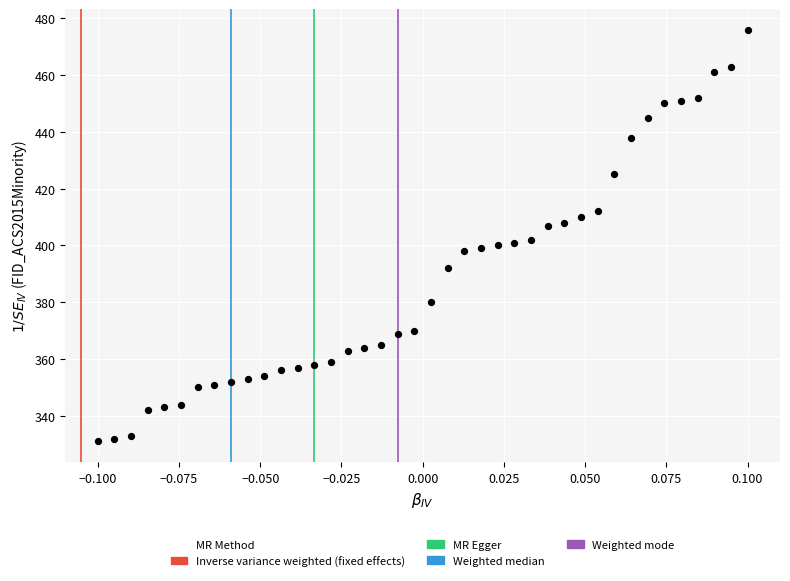

How many points are shown in the scatter plot?

40